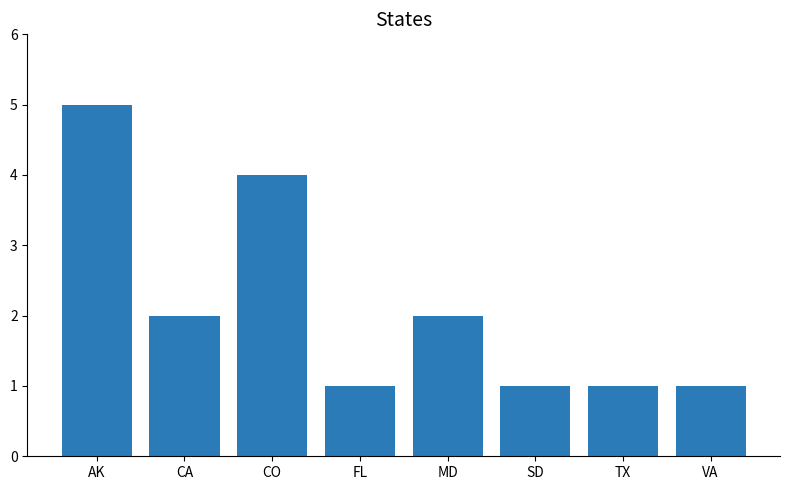

Reading right to left, what are all the values shown in this chart?

VA=1	TX=1	SD=1	MD=2	FL=1	CO=4	CA=2	AK=5